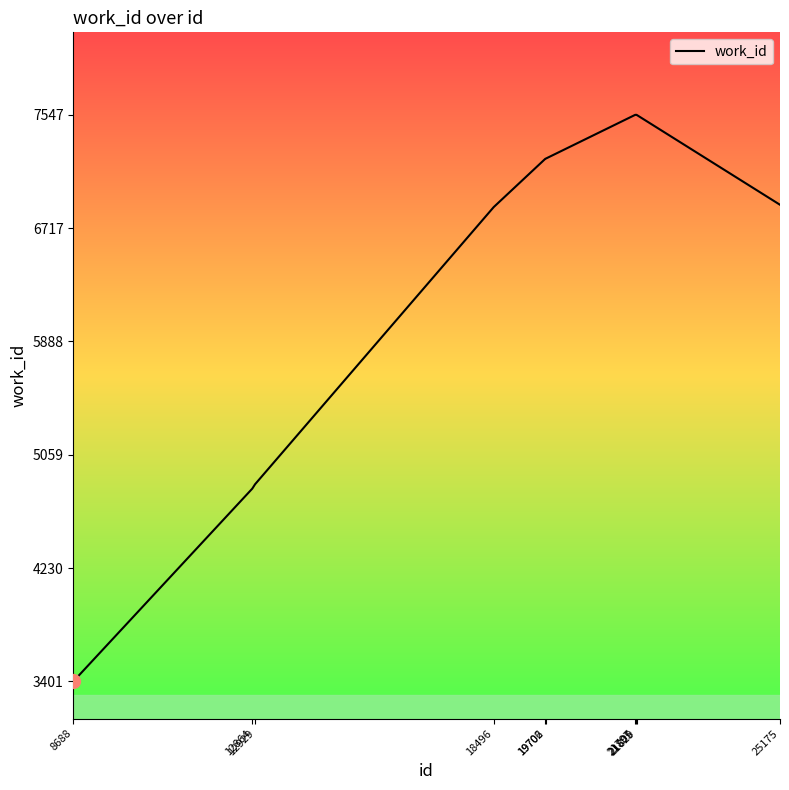

What is the average value?

6391